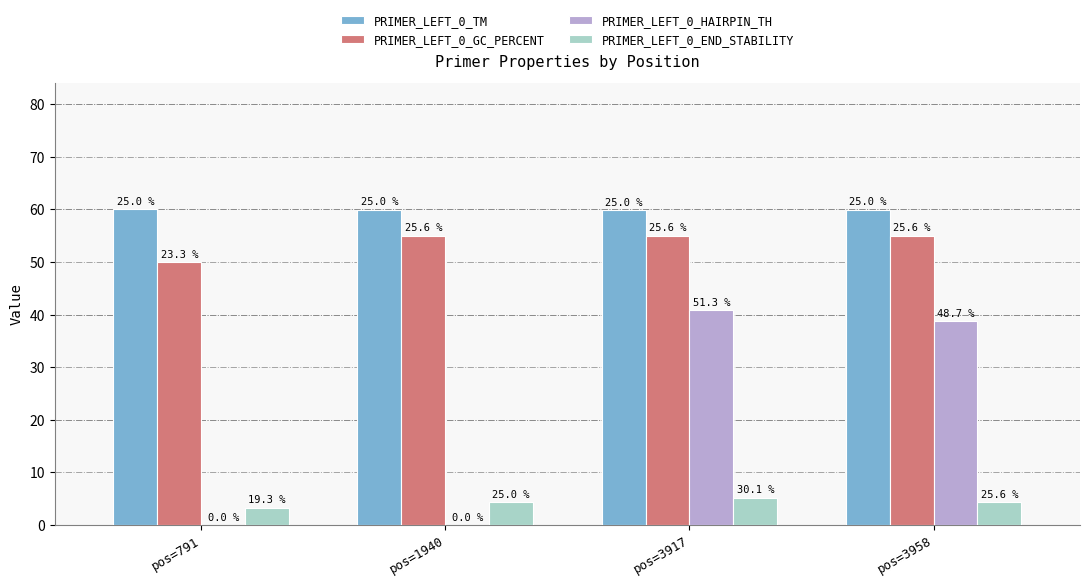

List the series in order of their peak value, lowest first.

PRIMER_LEFT_0_END_STABILITY, PRIMER_LEFT_0_HAIRPIN_TH, PRIMER_LEFT_0_GC_PERCENT, PRIMER_LEFT_0_TM